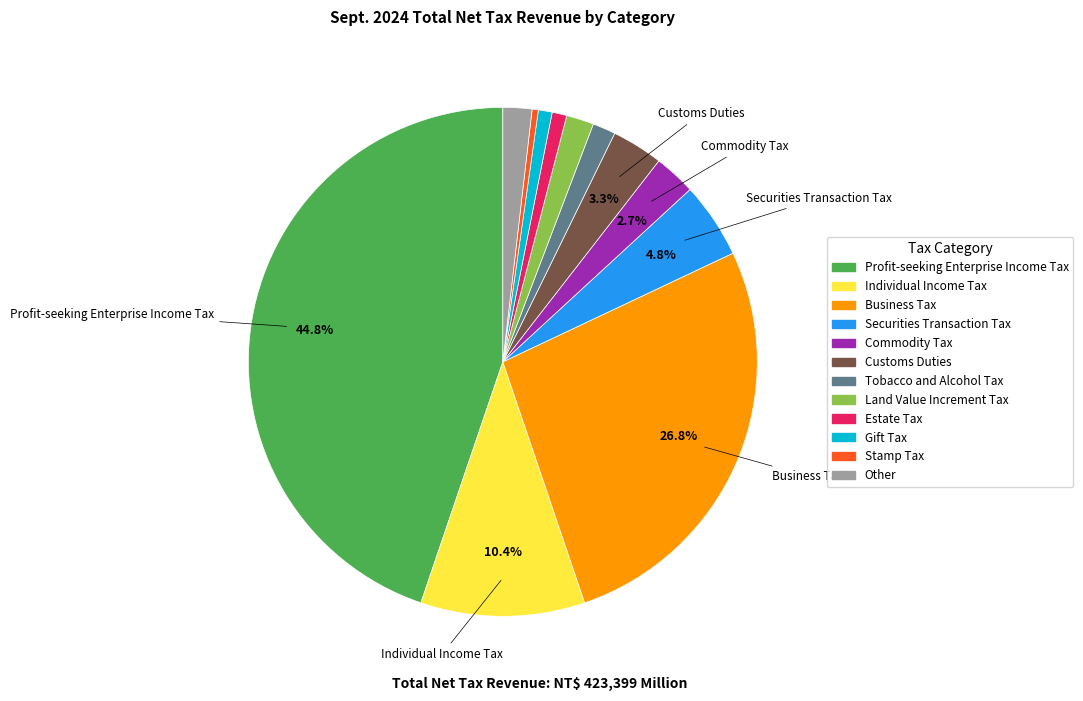

Which slice is the largest?

Profit-seeking Enterprise Income Tax